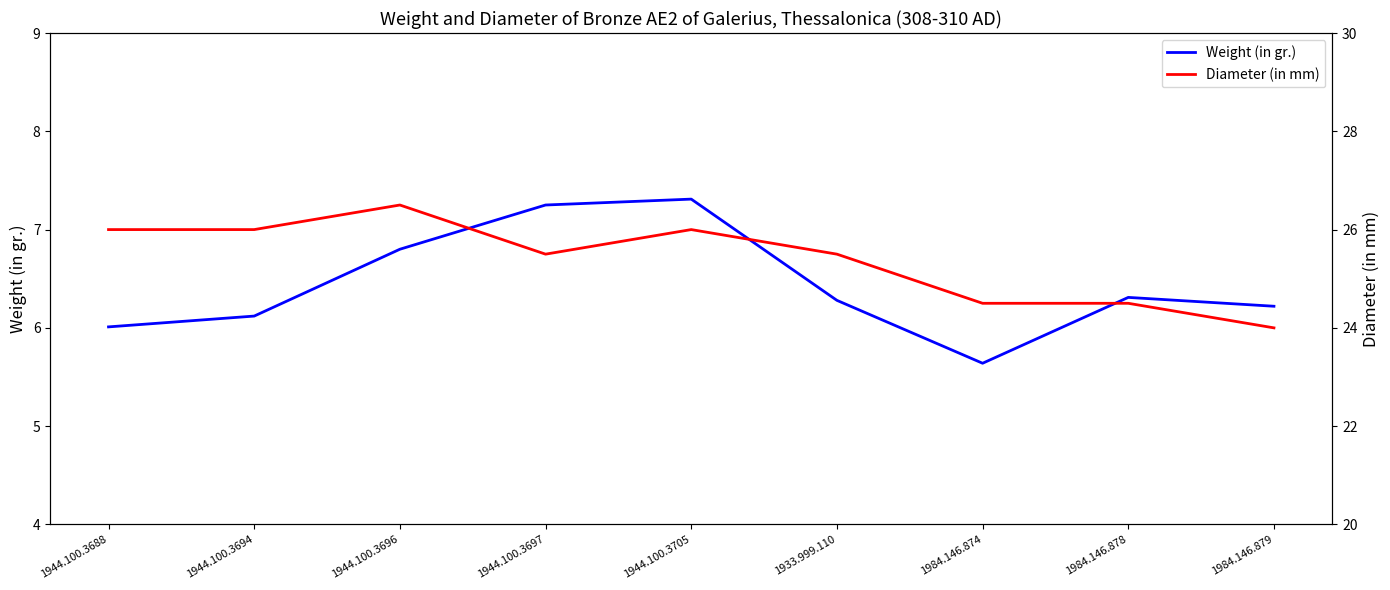

What is the sum of the Diameter (in mm) values at 1944.100.3694 and 1984.146.874?

50.5